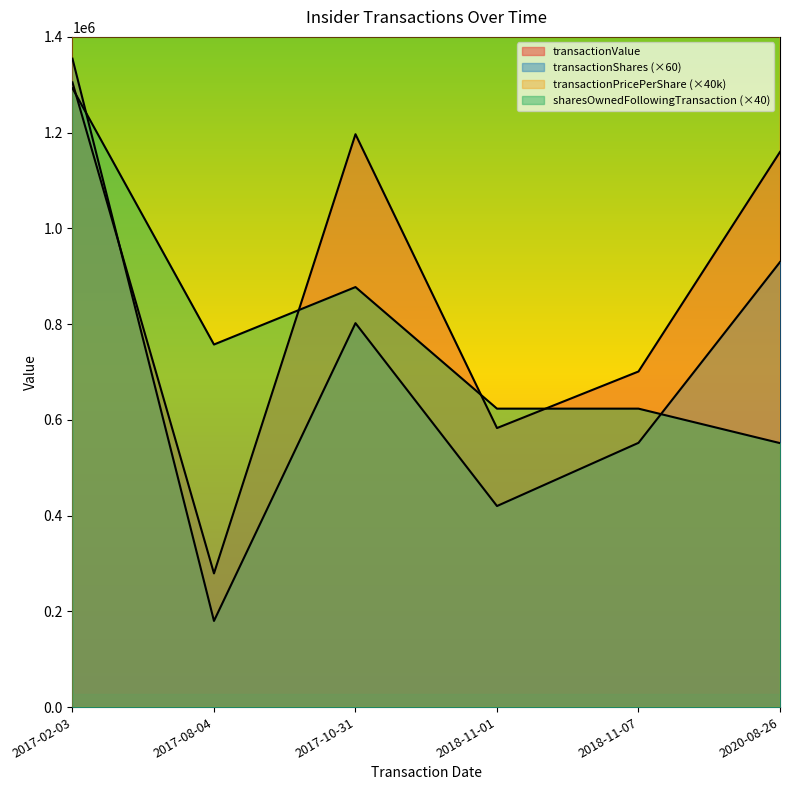

True or false: sharesOwnedFollowingTransaction has a value of 623440.0 at 2018-11-07.

True